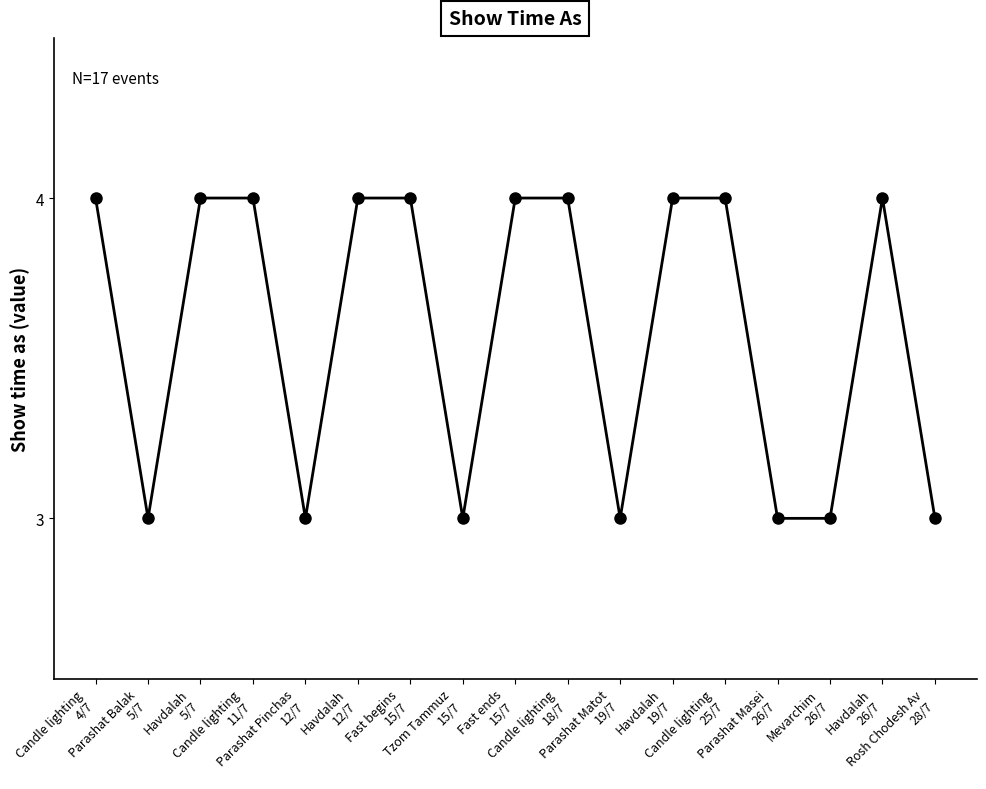

What is the label of the 15th point from the left?

Mevarchim
26/7